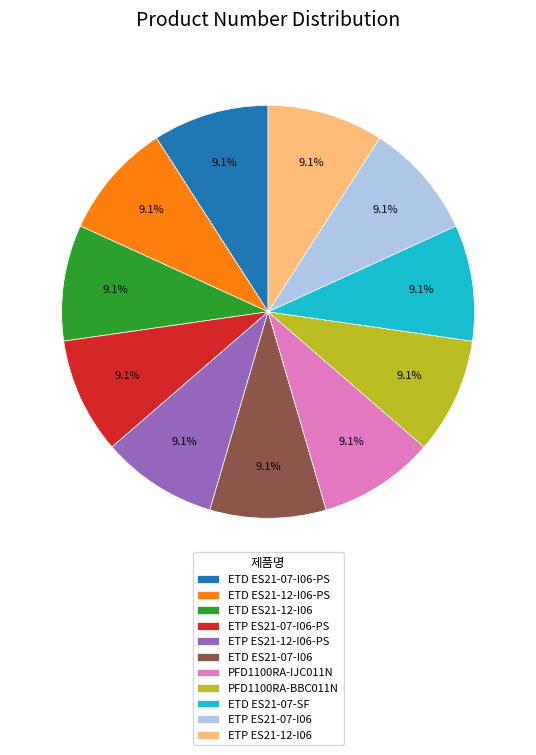

The ETD ES21-07-I06 slice represents 9% of the pie. True or false?

True